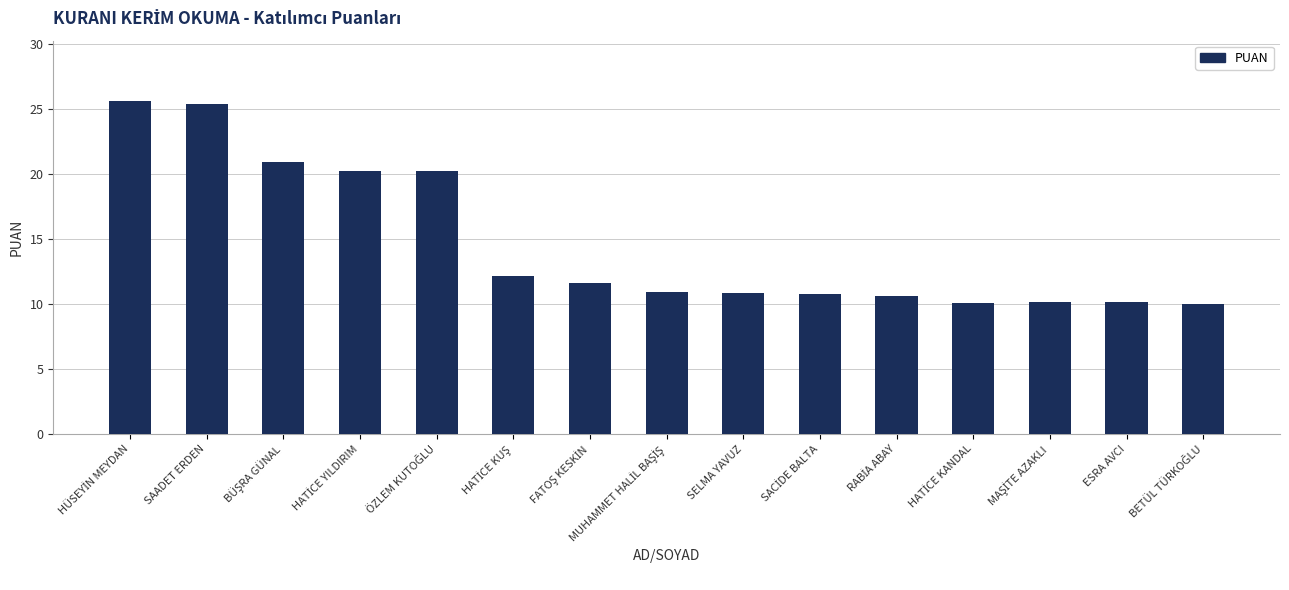

How many bars are there in total?

15